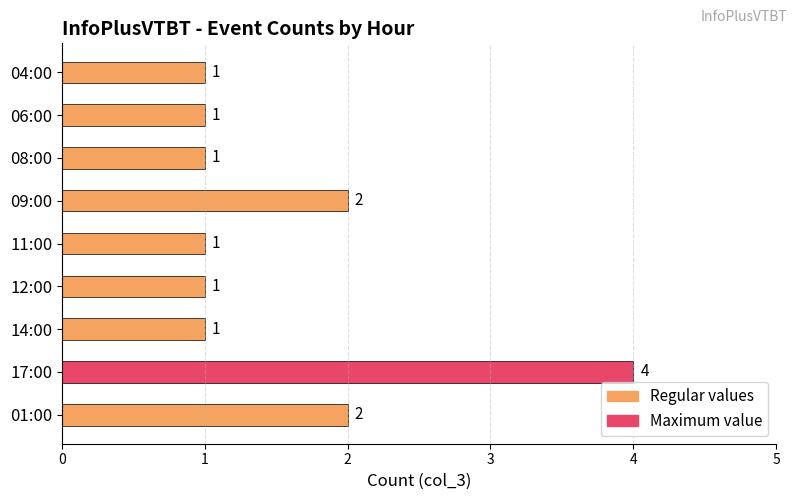

What is the average value?

2